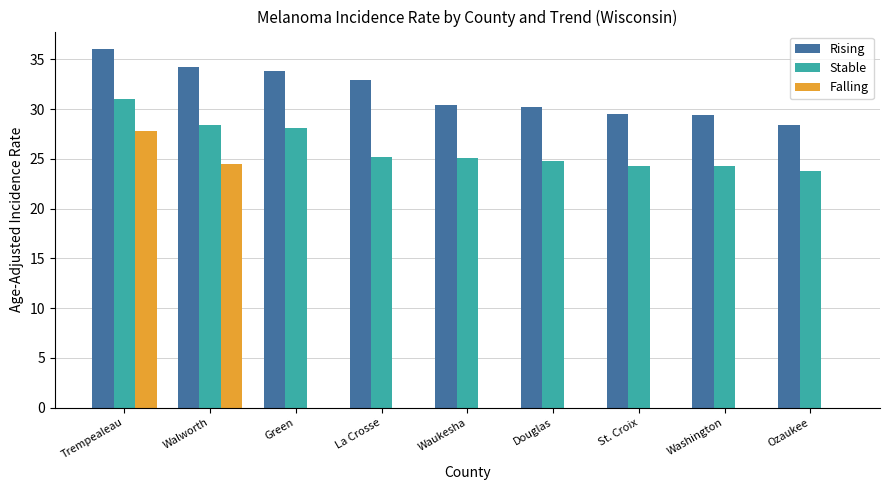

Which series changed the most between La Crosse and Ozaukee?

Rising